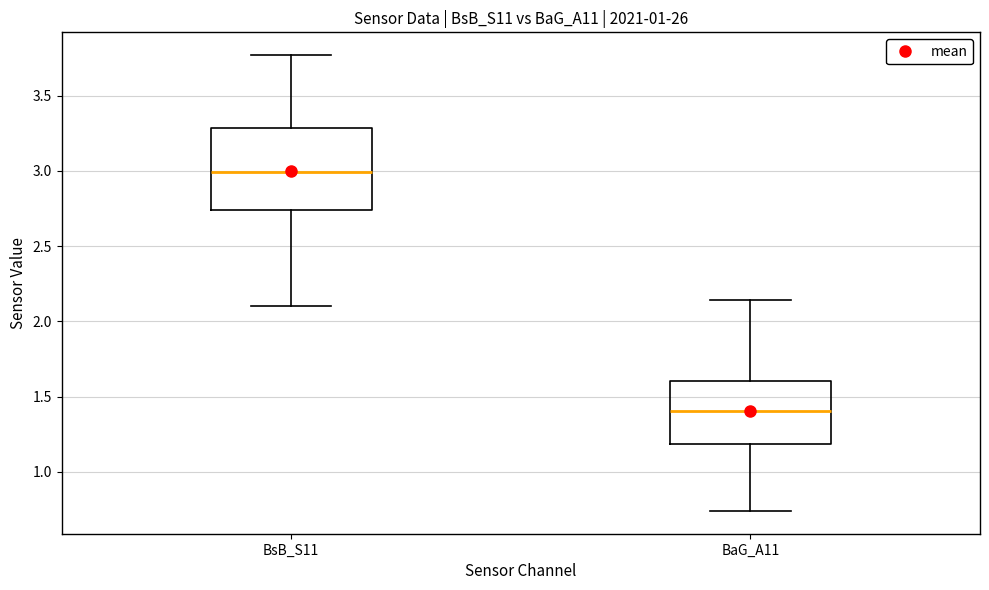

Reading left to right, read every box against the y-axis: the position of its median line, the range the box covers, and the ends of its whiskers. The values are not printed on the chart, so give them approximately, as read against the axis.

BsB_S11: median 3.00, box 2.75 to 3.30, whiskers 2.10 to 3.75
BaG_A11: median 1.40, box 1.20 to 1.60, whiskers 0.75 to 2.15